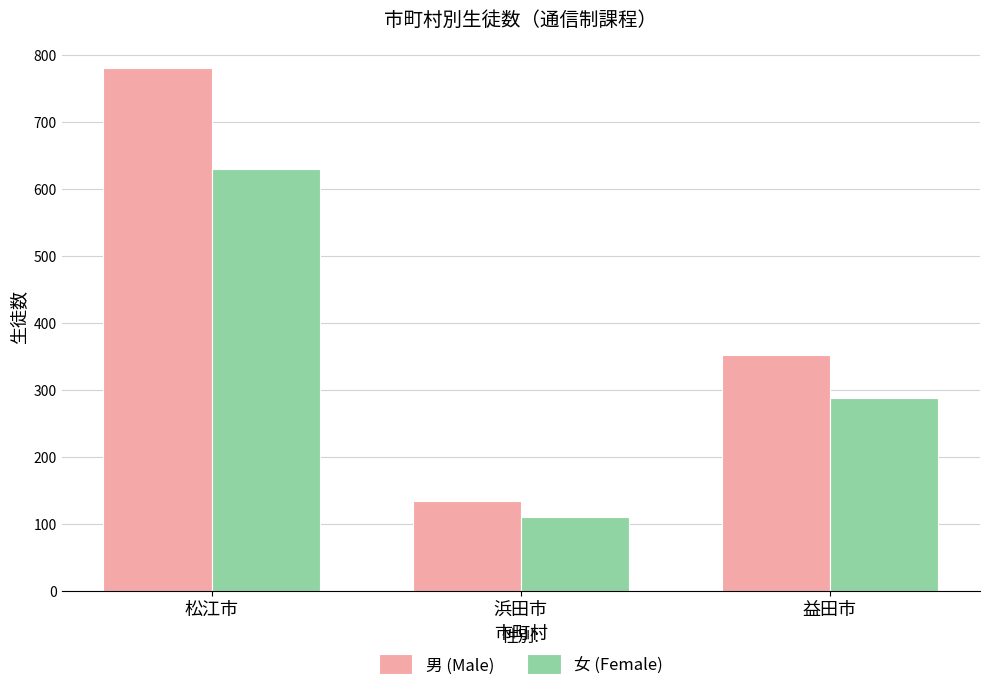

How many 男 (Male) values are between 133 and 780?

3